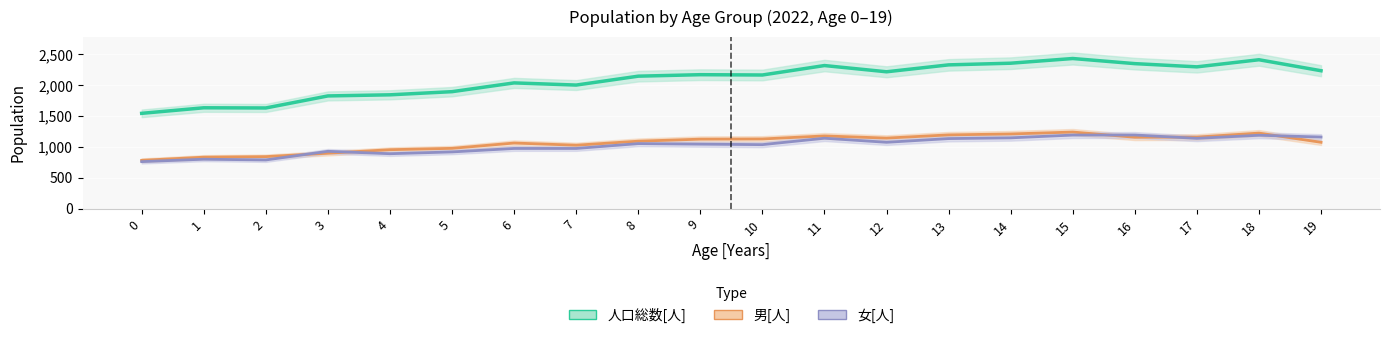

What is the difference between the maximum and minimum values in the 男[人] series?

458